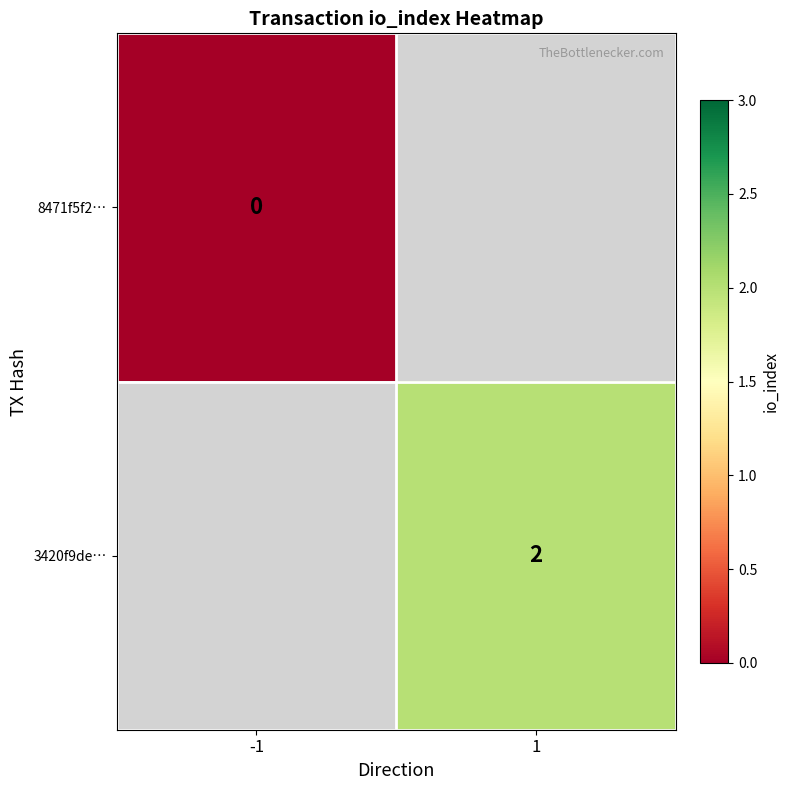

The 3420f9de… series shows 4 at 1. True or false?

False